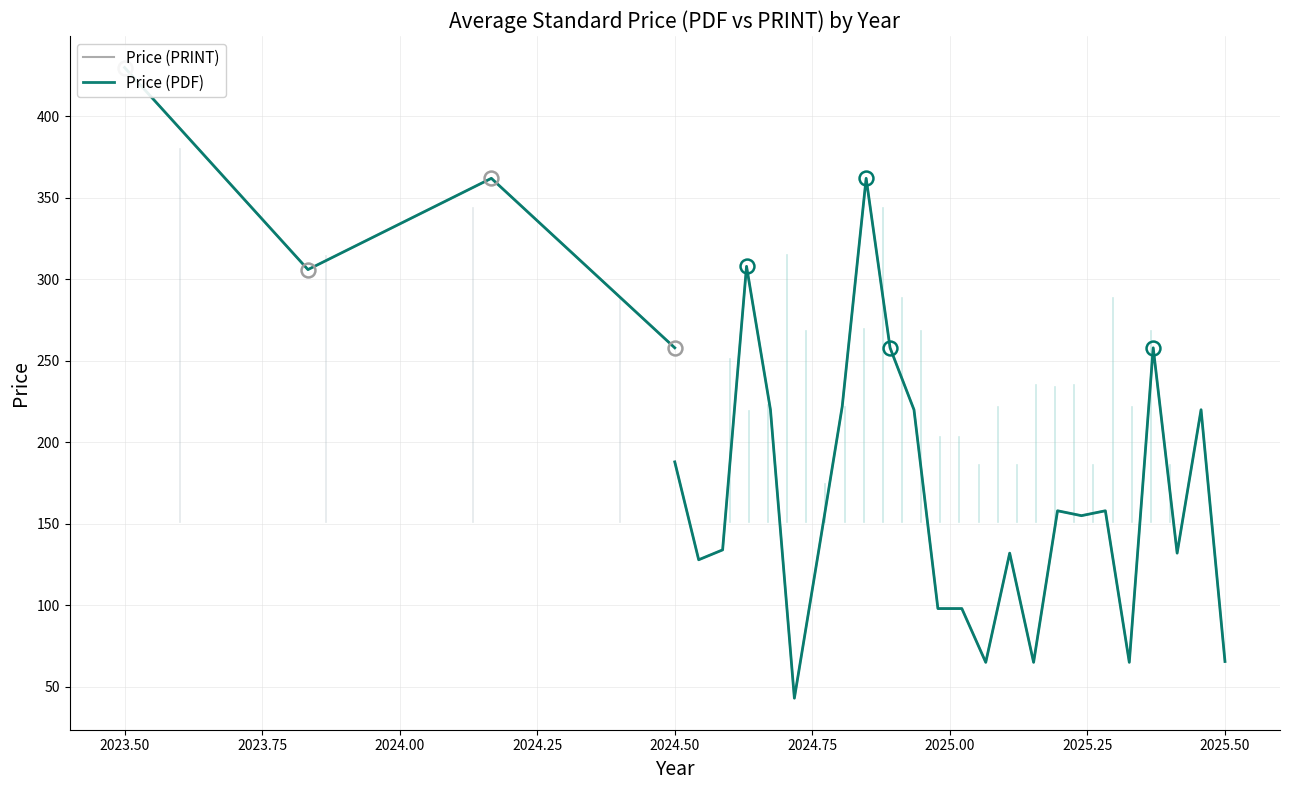

True or false: Price (PDF) and Price (PRINT) intersect in this chart.

False